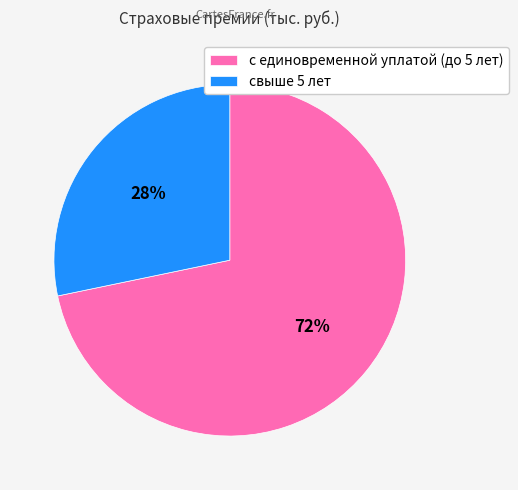

True or false: свыше 5 лет accounts for 28% of the total.

True